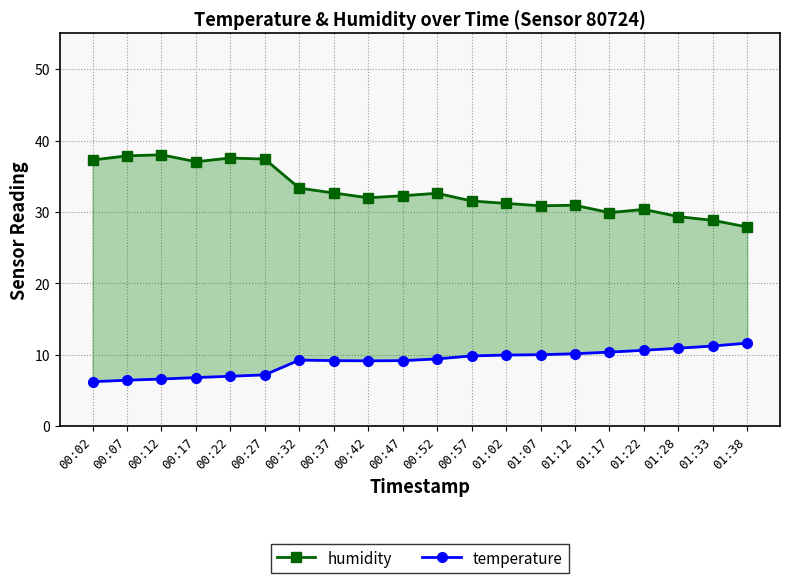

Rank the series by their average value, from highest to lowest.

humidity, temperature